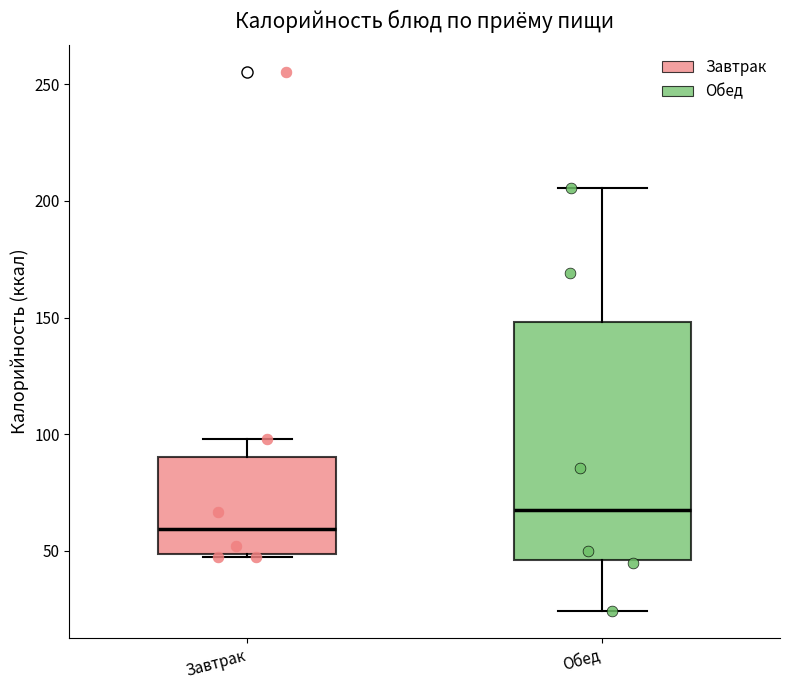

Reading left to right, transcribe this box plot: for each box, give where its median line is, the range the box spans, and where its two whiskers end, as read against the y-axis. The values are not printed on the chart, so give them approximately, as read against the axis.

Завтрак: median 60, box 50 to 90, whiskers 45 to 100
Обед: median 70, box 45 to 150, whiskers 25 to 205